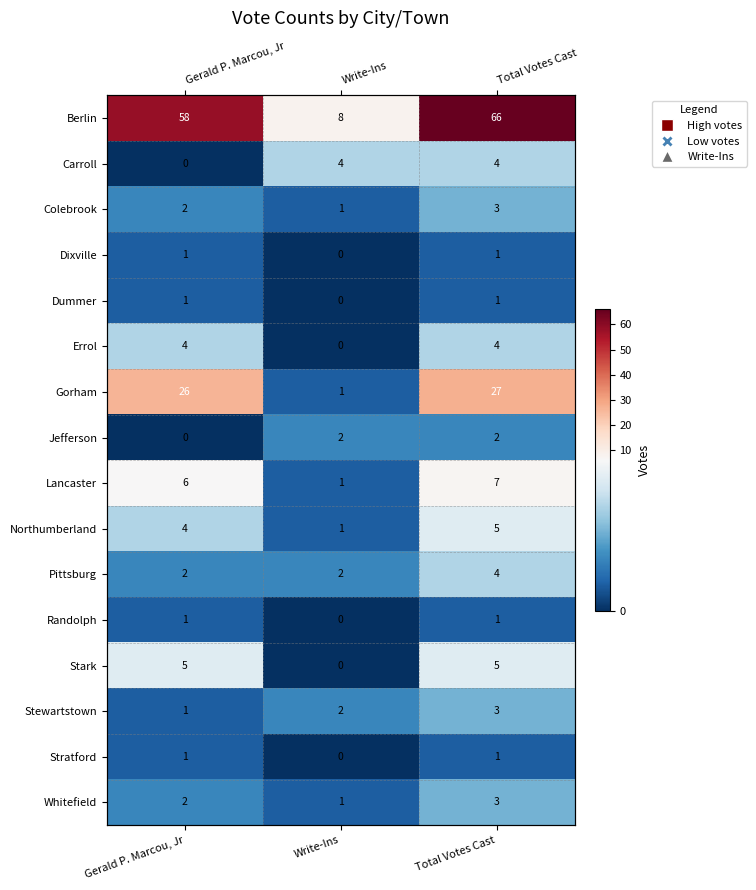

Rank the series by their maximum value, from highest to lowest.

Berlin, Gorham, Lancaster, Northumberland, Stark, Carroll, Errol, Pittsburg, Colebrook, Stewartstown, Whitefield, Jefferson, Dixville, Dummer, Randolph, Stratford